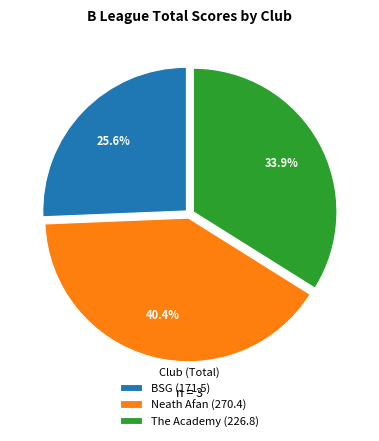

How much of the chart is everything except The Academy (226.8)?

66.1%